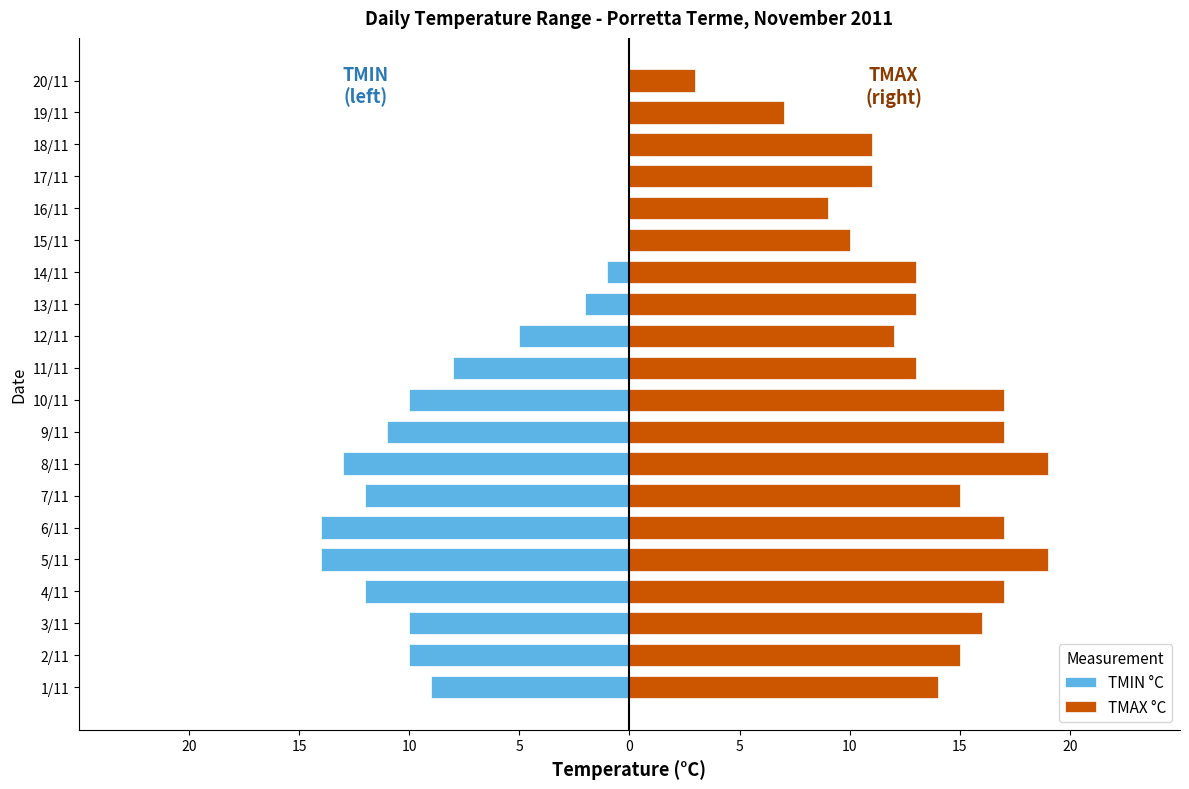

Reading left to right, transcribe all the data shown in this chart.

TMIN °C: -9	-10	-10	-12	-14	-14	-12	-13	-11	-10	-8	-5	-2	-1	1	0	1	1	4	3
TMAX °C: 14	15	16	17	19	17	15	19	17	17	13	12	13	13	10	9	11	11	7	3